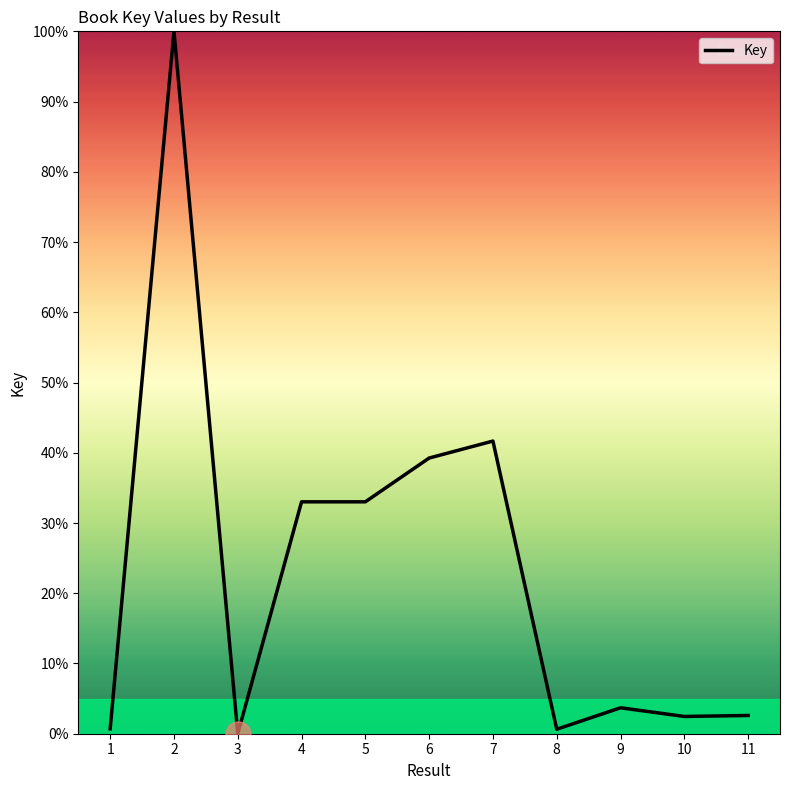

What is the difference between the maximum and minimum values?

100.0